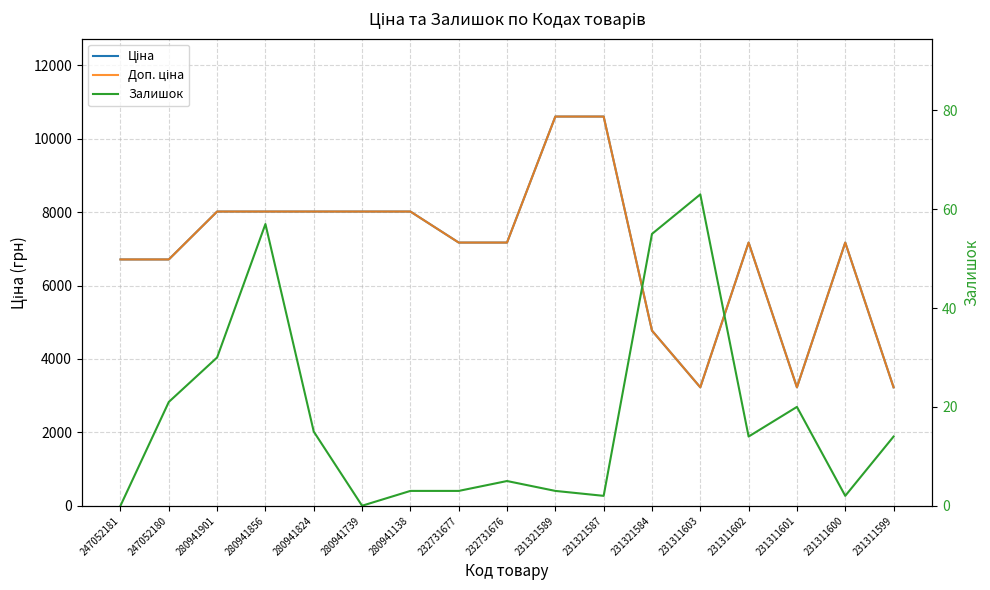

Which category has the lowest value across all series?

247052181